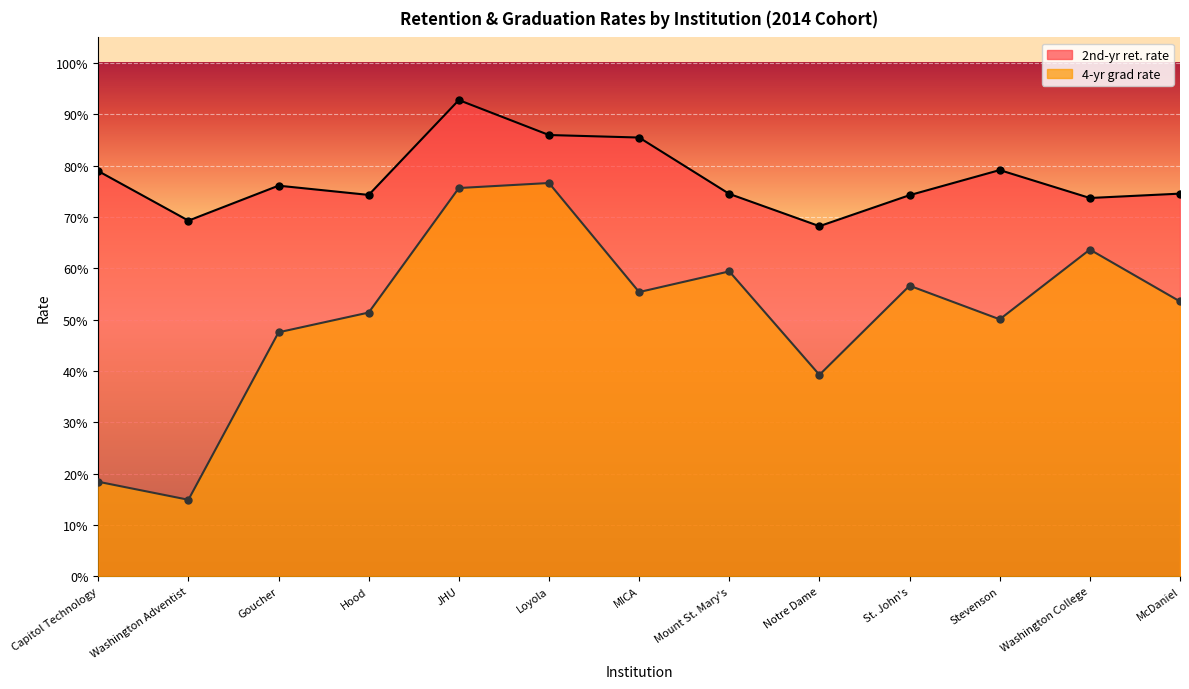

Which category has the highest value in the 4-yr grad rate series?

Loyola